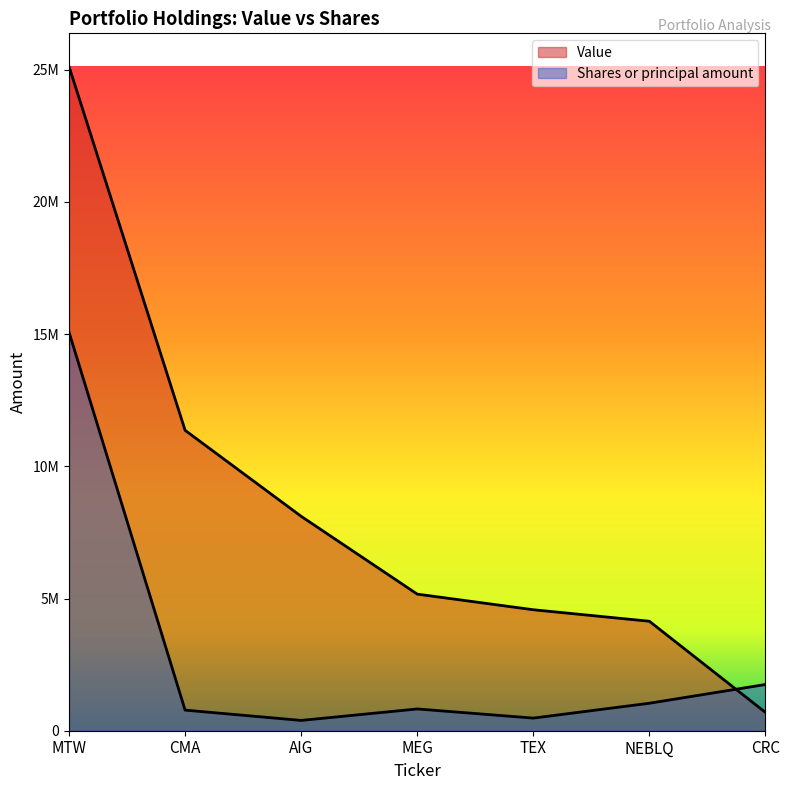

At which label does Value reach its minimum?

CRC